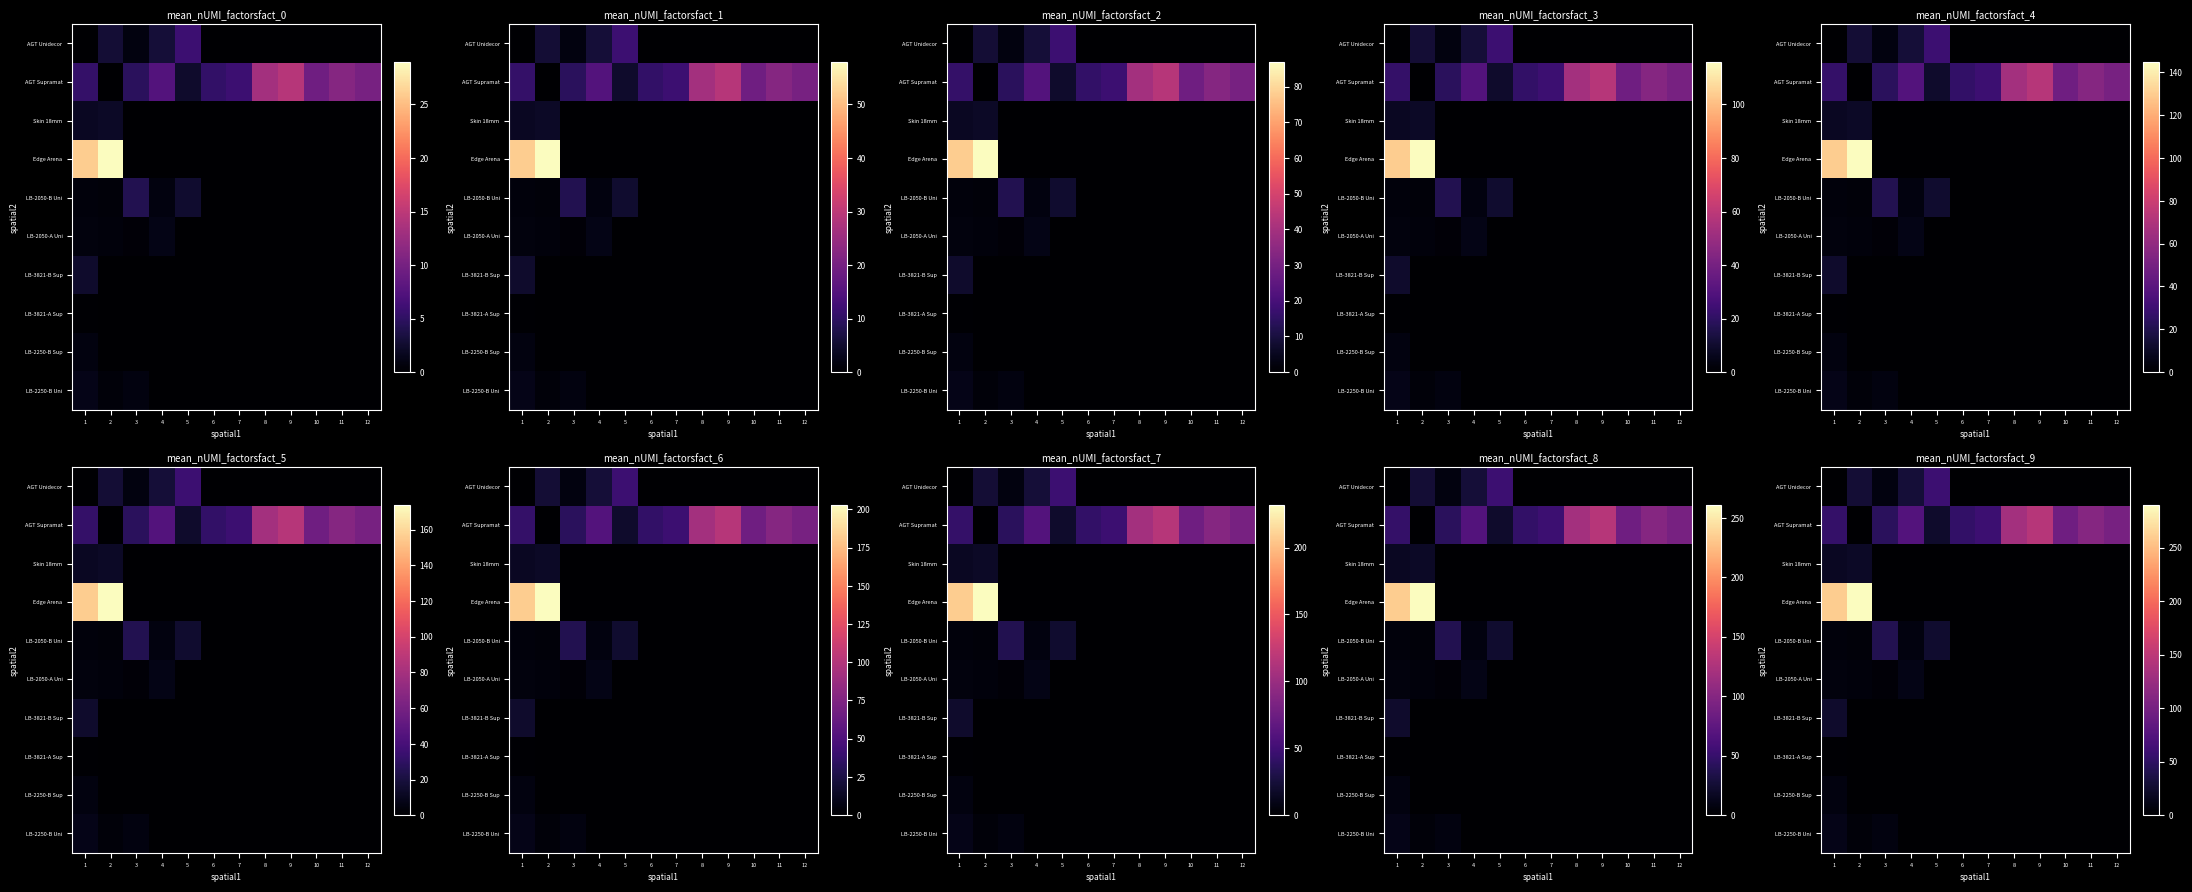

What is the maximum value shown in the chart?

290